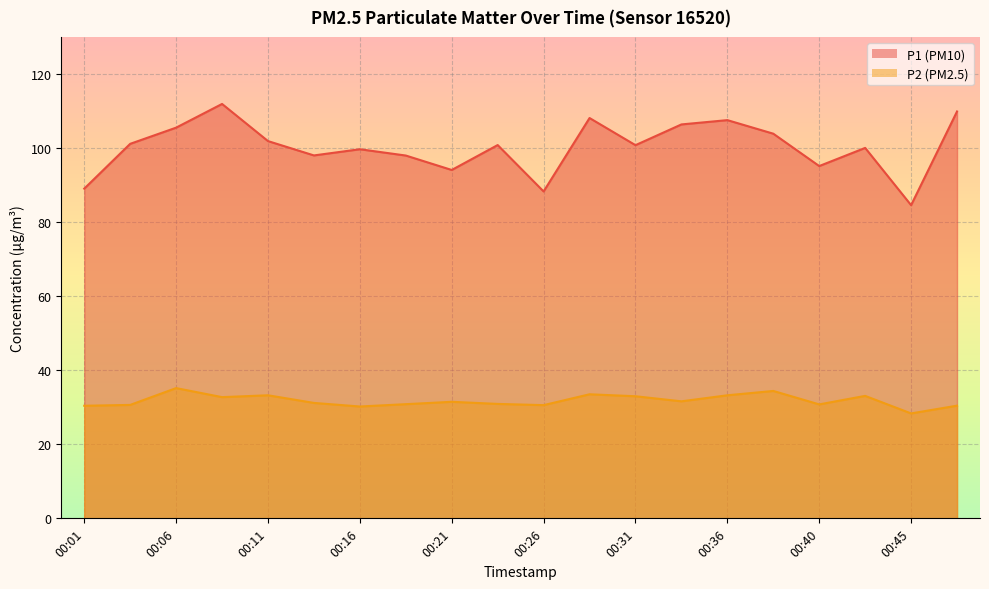

How many categories are shown in the chart?

20